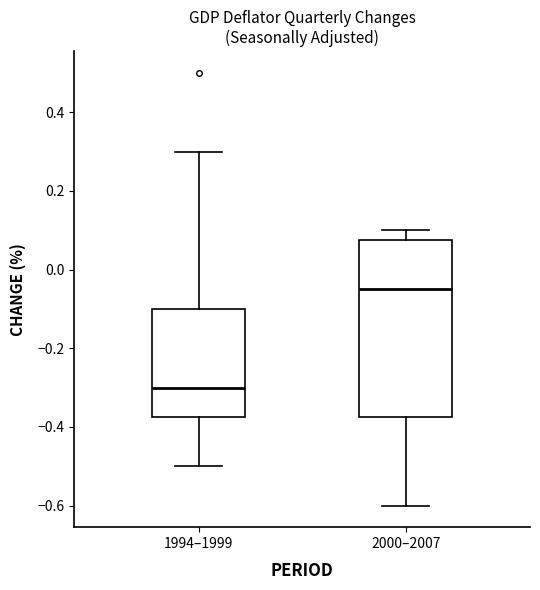

Which box's median line is the highest?

2000–2007